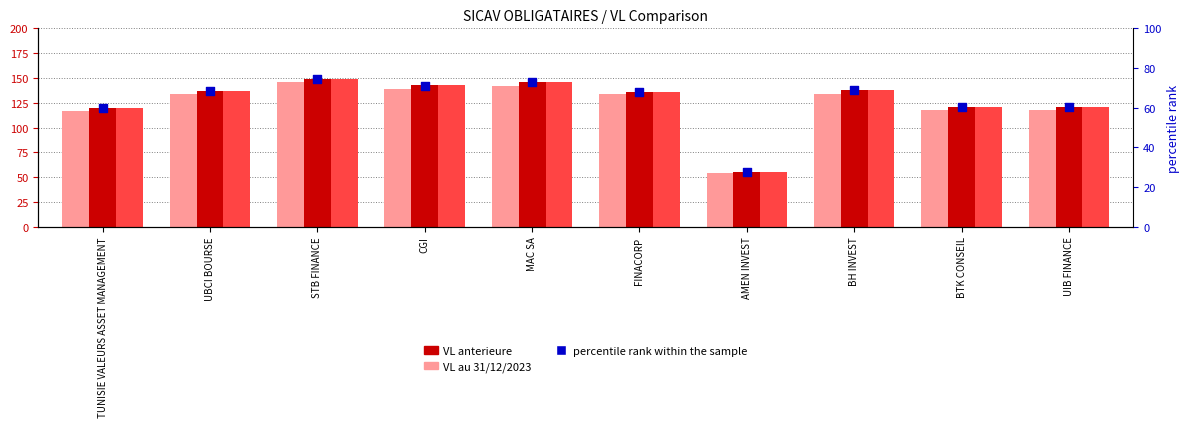

Which series has the widest spread of Y values?

Derniere VL